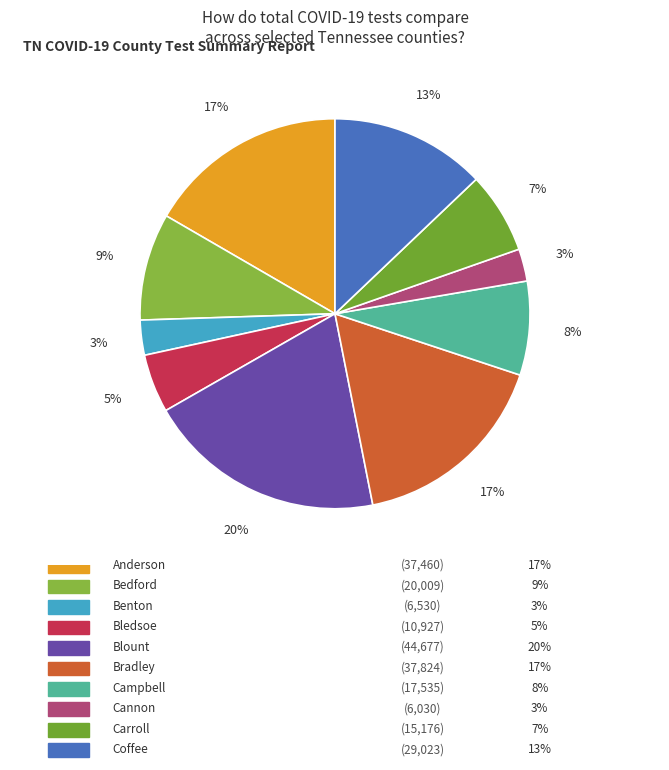

Which category has the biggest portion of the pie?

Blount